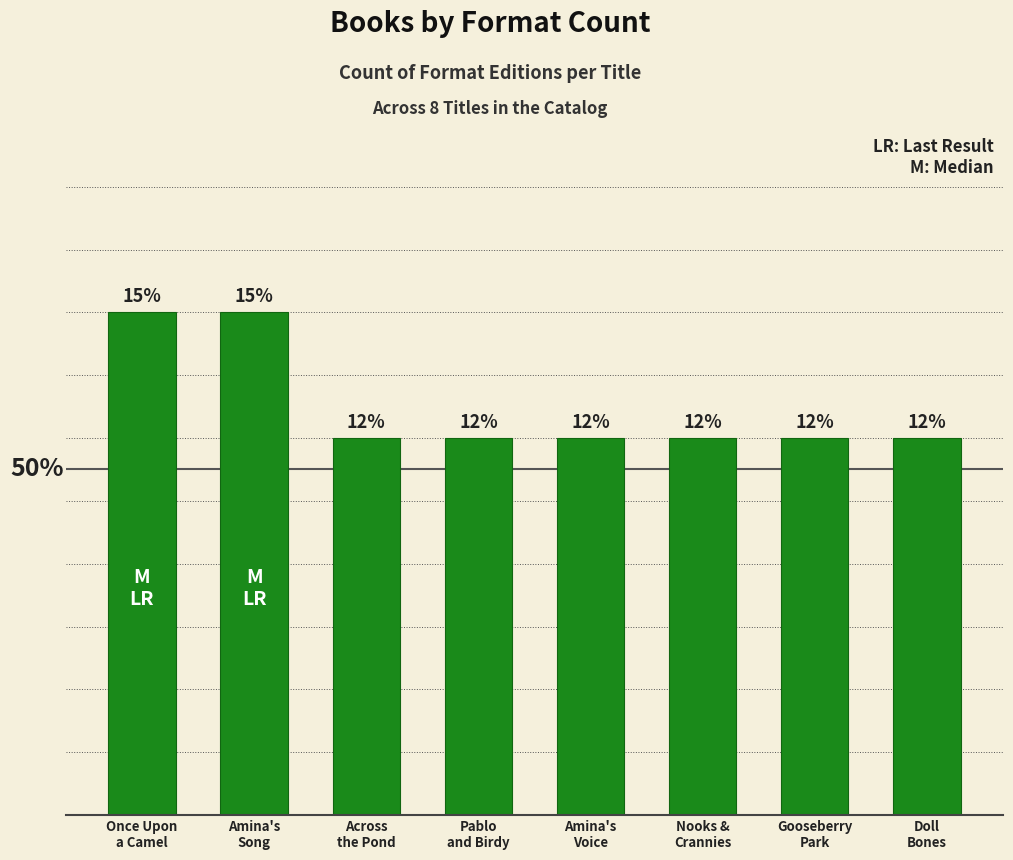

True or false: the data shows 1 at Across
the Pond.

False